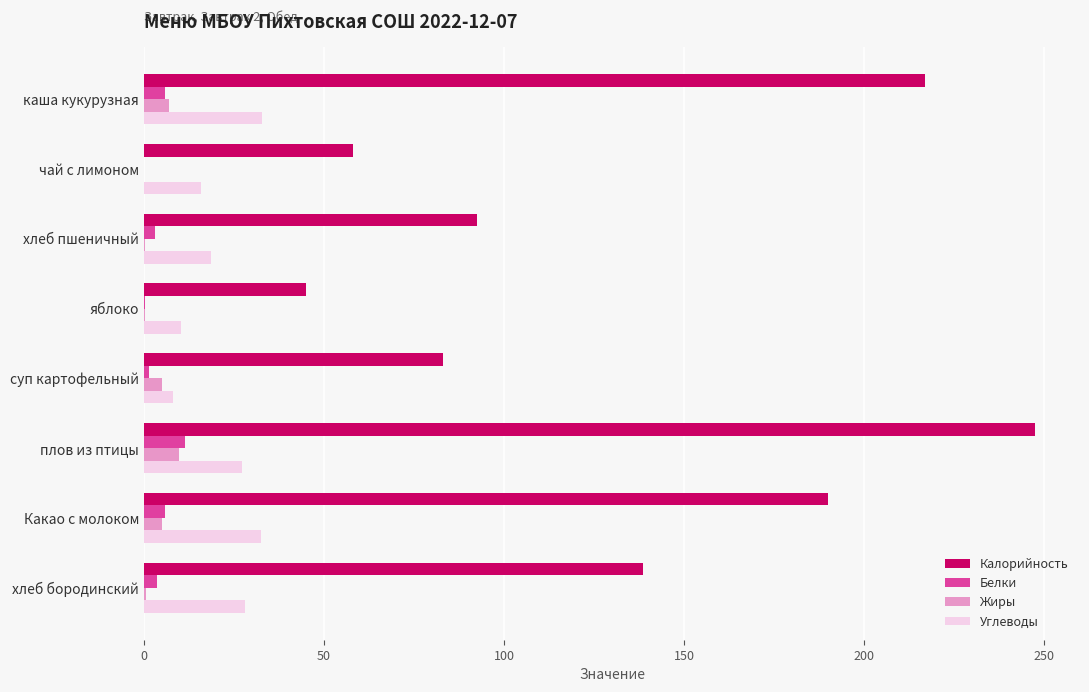

At which category is the sum across all series the highest?

плов из птицы